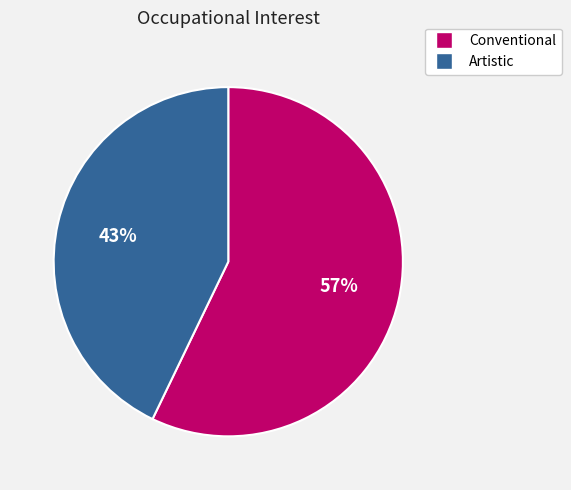

Which category has the biggest portion of the pie?

Conventional